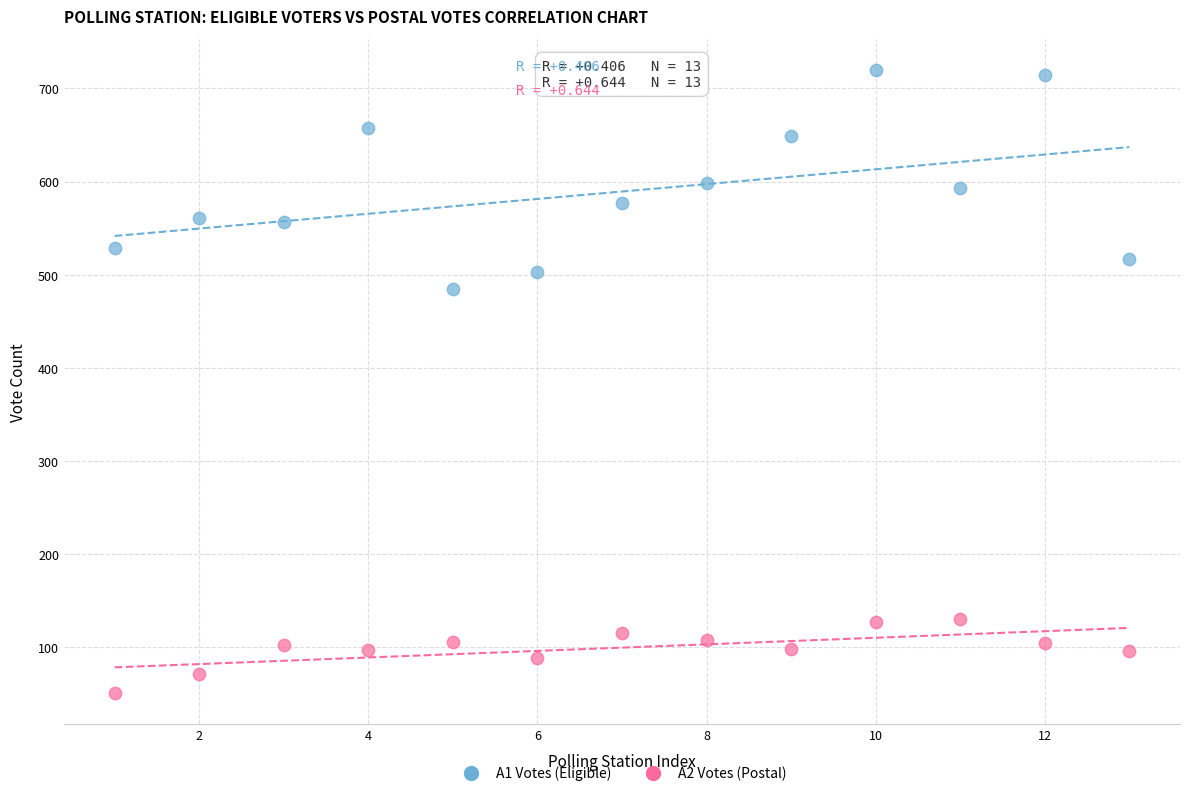

Which series reaches the maximum Y coordinate?

A1 Votes (Eligible)